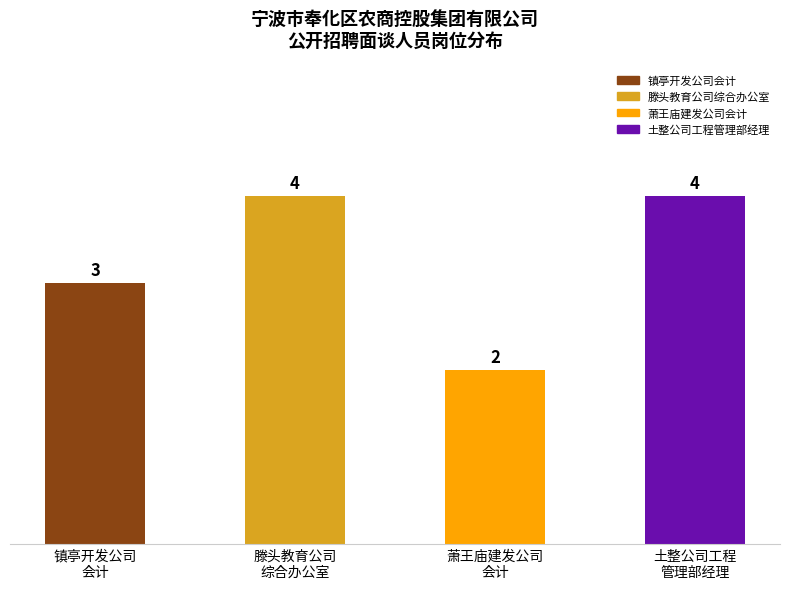

Which category has the lowest value across all series?

萧王庙建发公司
会计